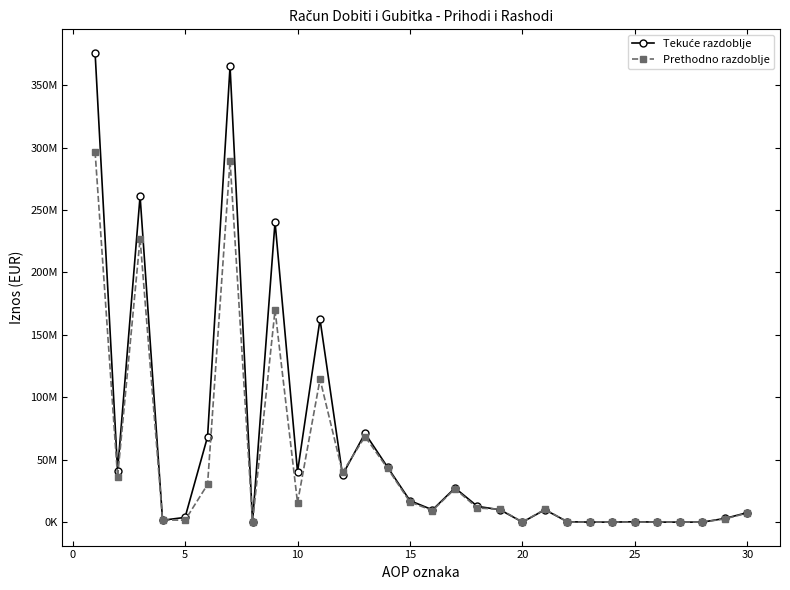

What is the value of the Prethodno razdoblje point at the 6th from the left?

30146785